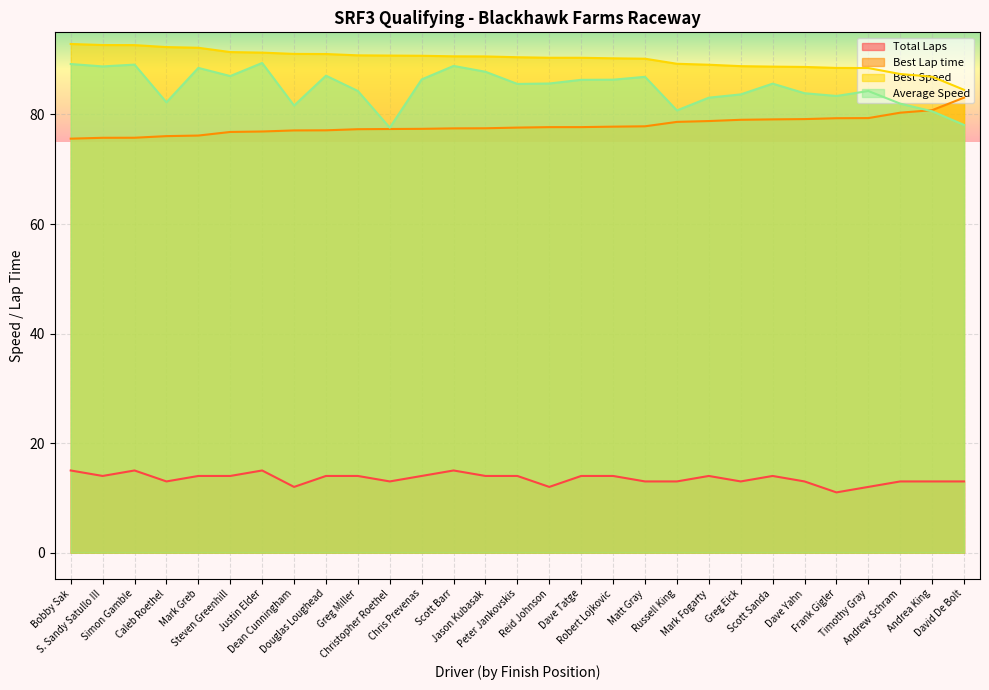

How many lines are shown in the chart?

4